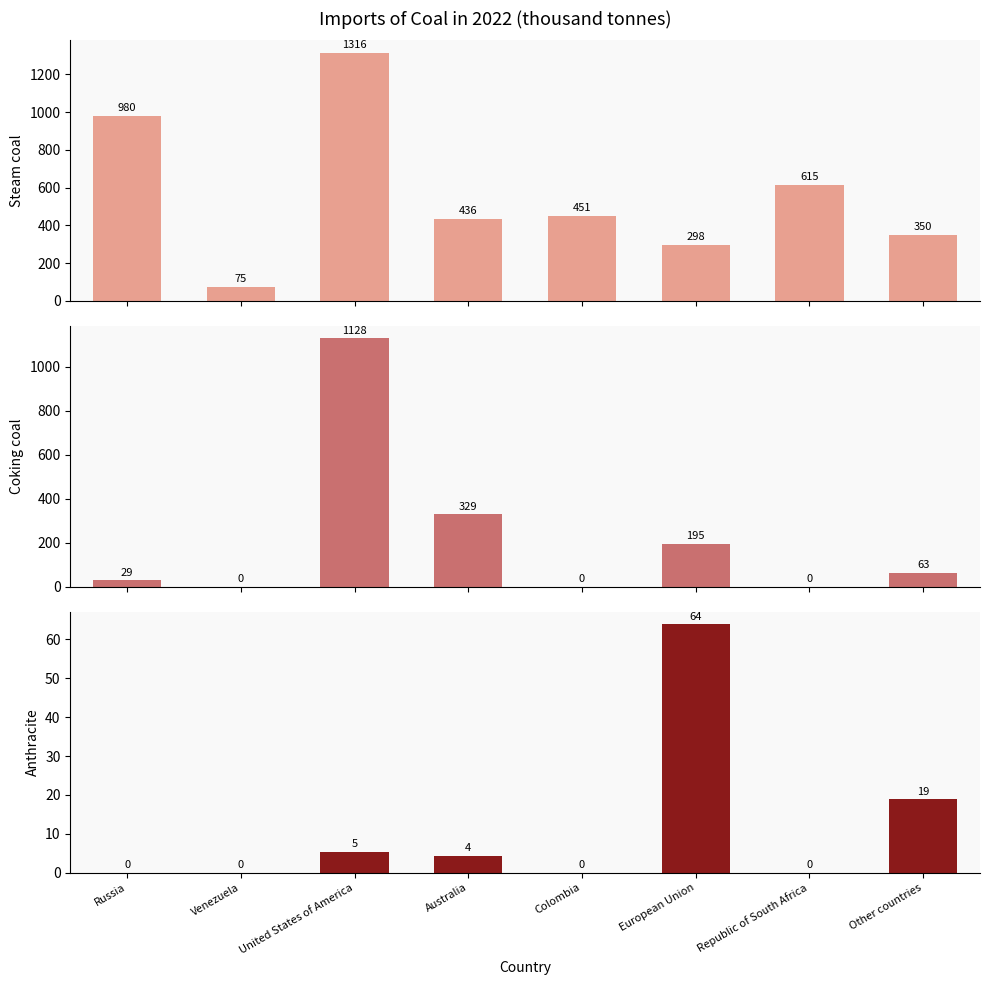

What is the total value across all series at Republic of South Africa?

614.6